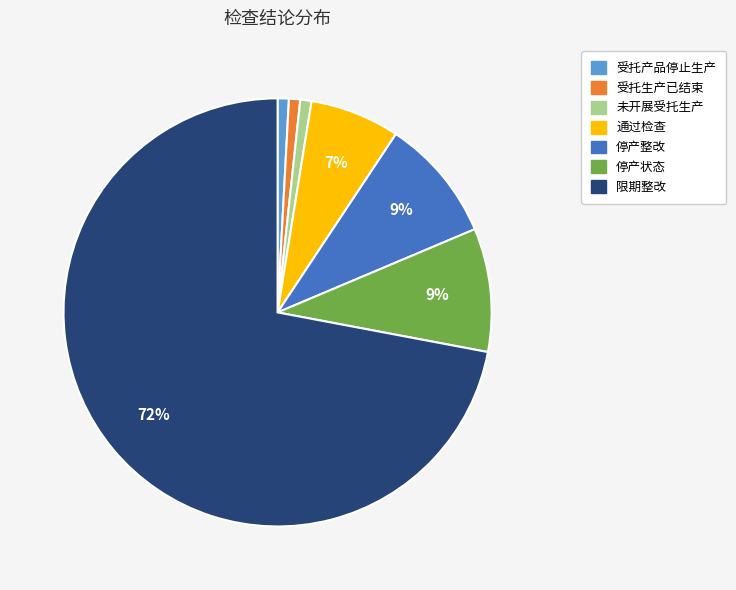

Count the number of slices in the pie.

7